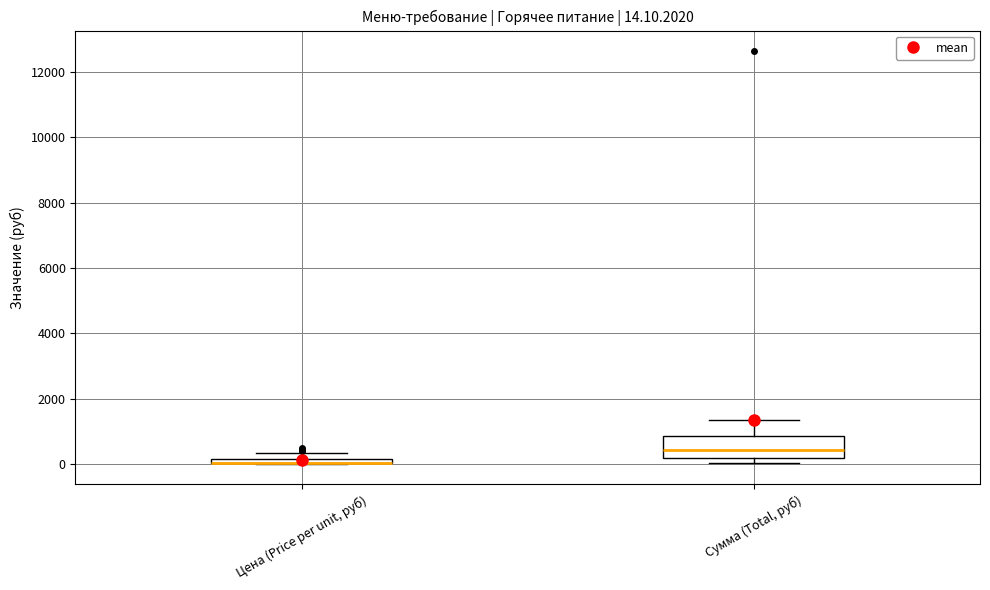

Which box is the tallest, from its lower edge to its upper edge?

Сумма (Total, руб)